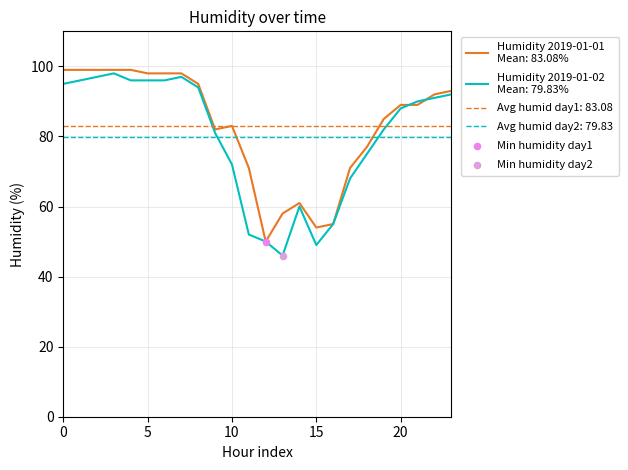

What is the ratio of the value at 14:00 to the value at 06:00?

0.6